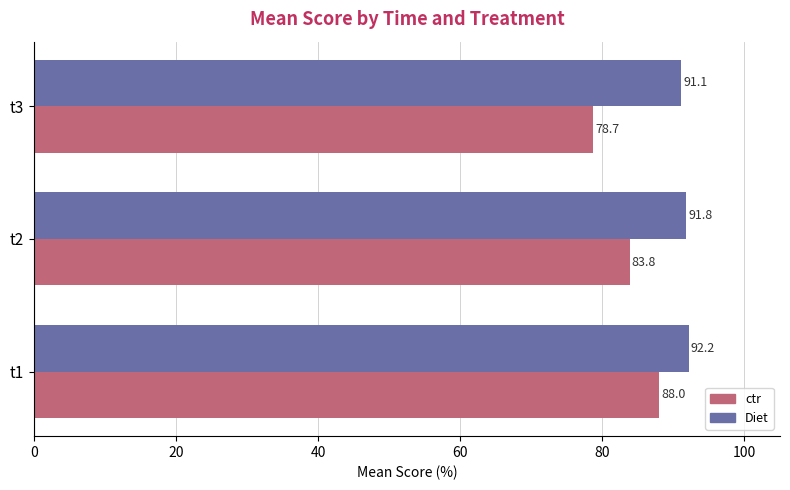

Which series has the largest total across all categories?

Diet